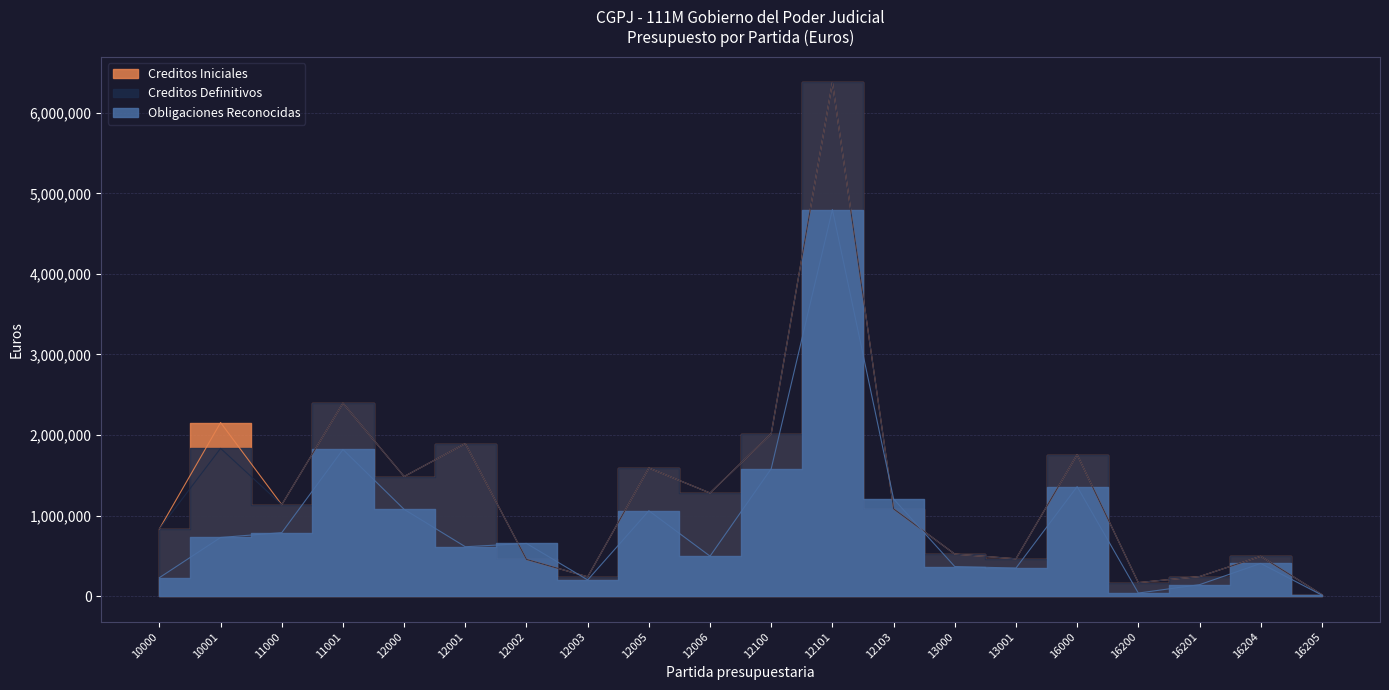

Count the number of categories in the chart.

20